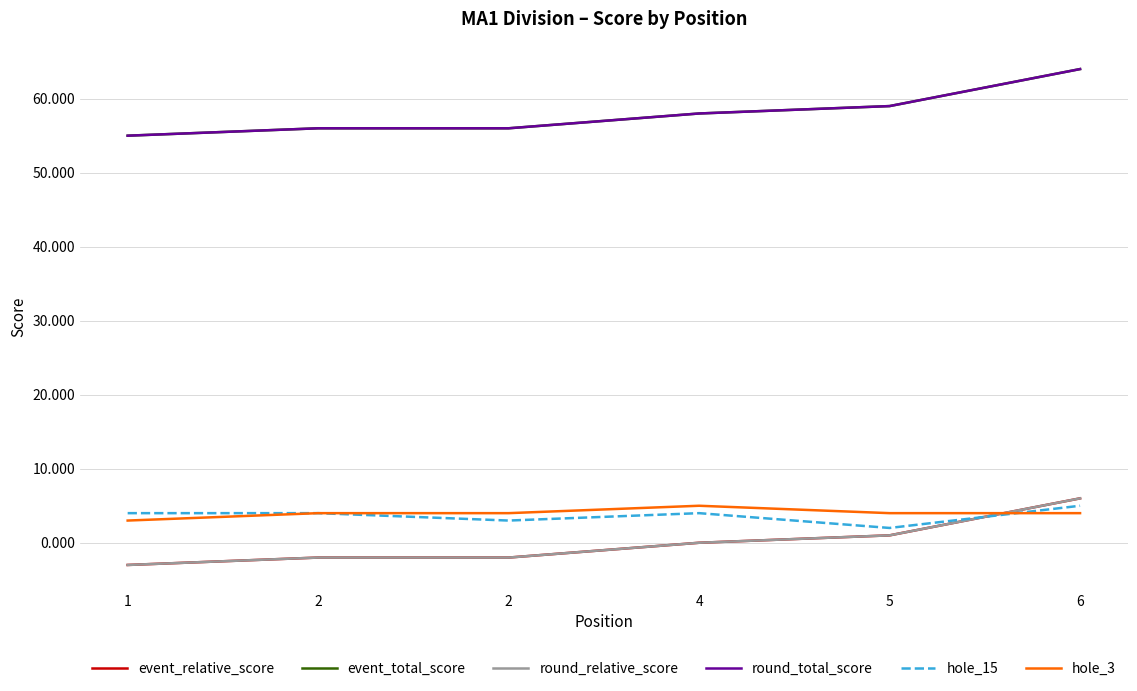

Which category has the highest value across all series?

6